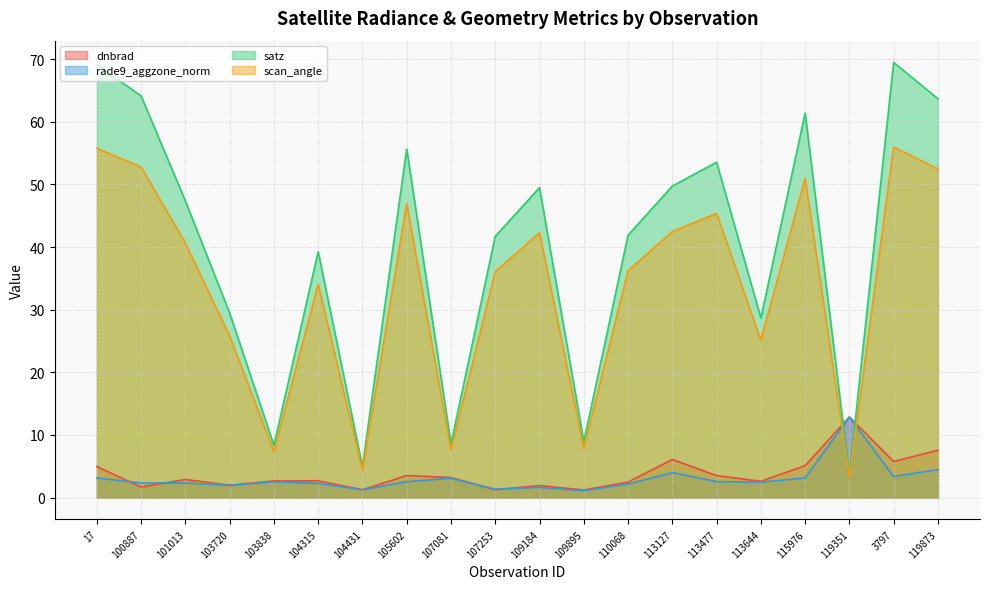

What is the value of the satz point at the 15th from the left?

53.5